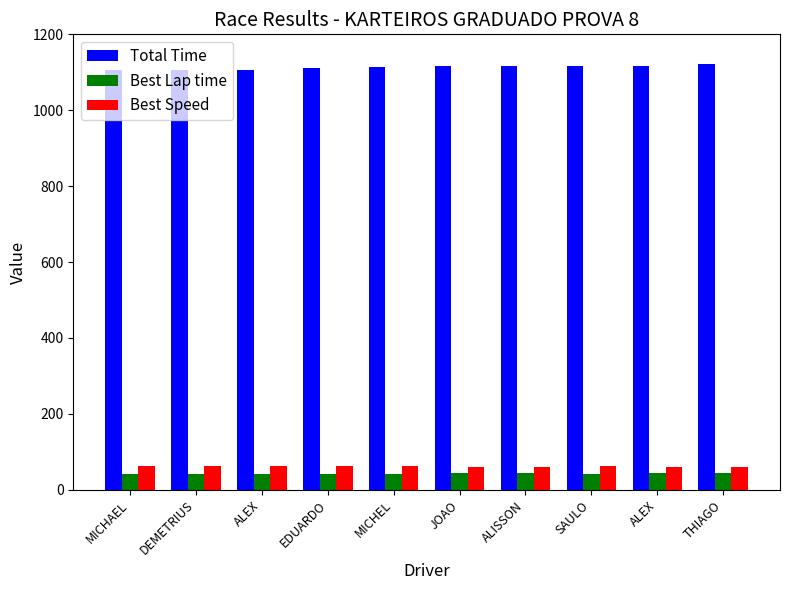

What is the label of the 8th bar from the right?

ALEX